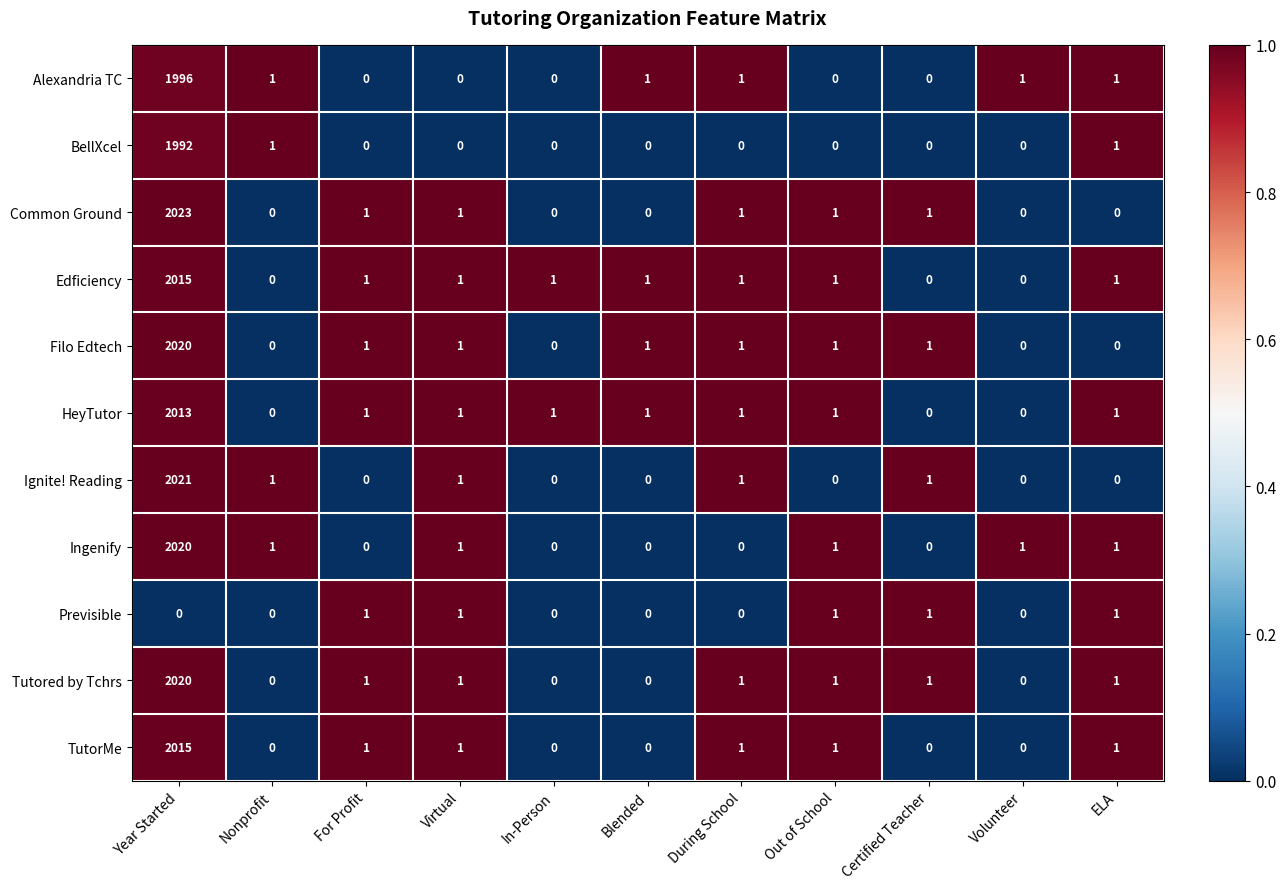

Is it true that Ignite! Reading equals 2 at Nonprofit?

False